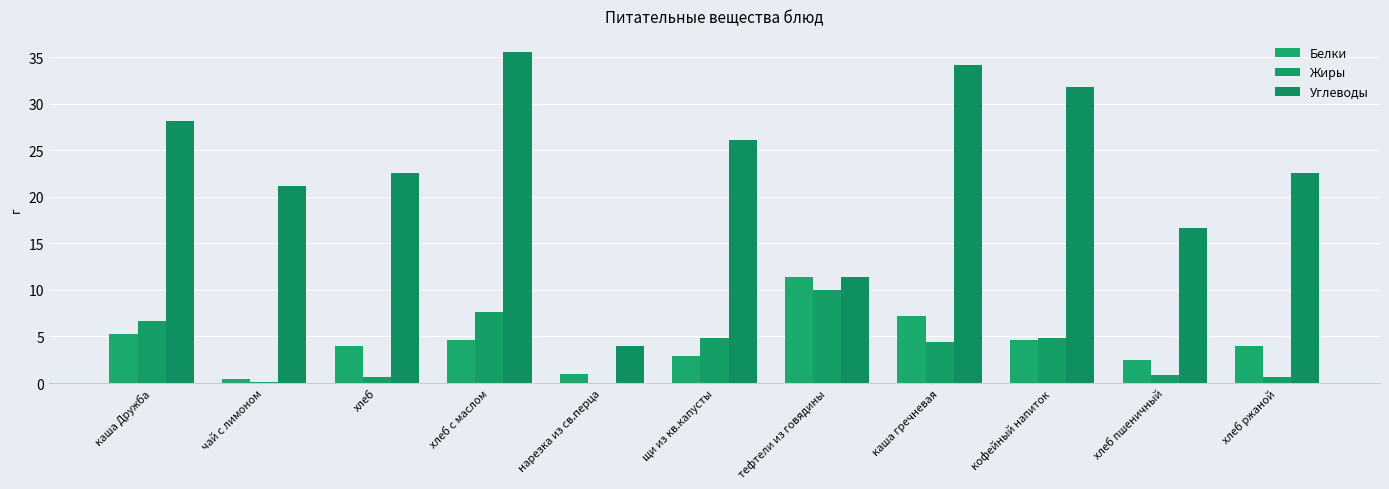

Are the bars grouped side by side (vs. stacked)?

Yes